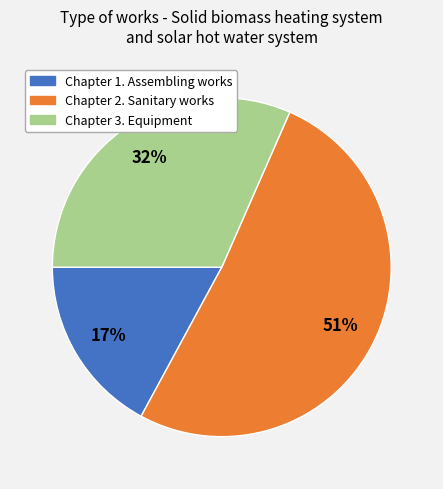

To the nearest percent, what is the average slice percentage?

33%